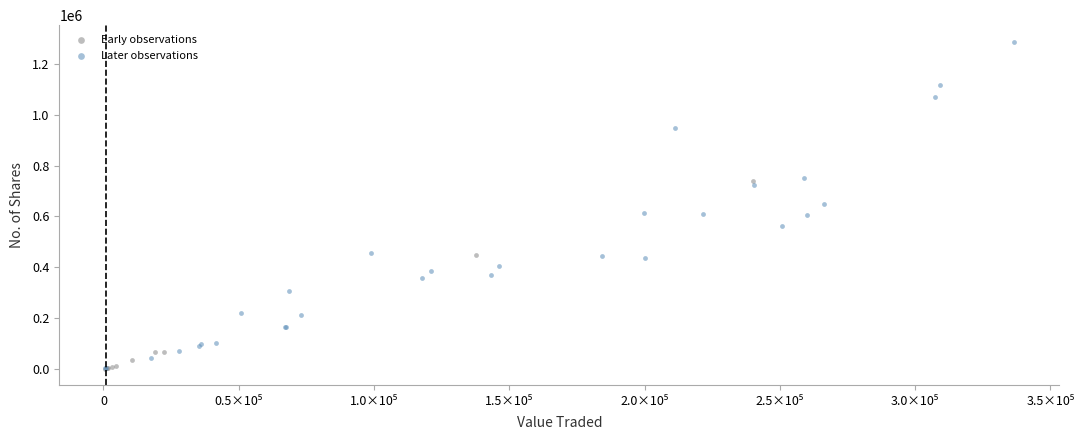

Which series reaches the maximum Y coordinate?

Later observations